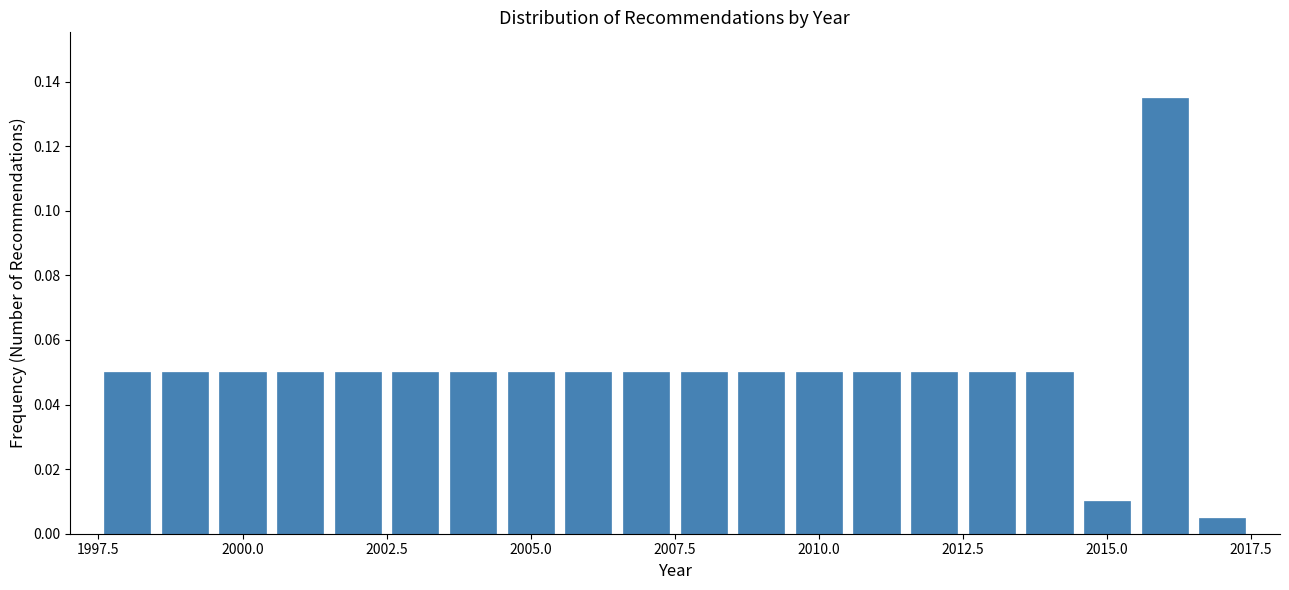

Read against the x-axis, roughly where is the centre of the tallest bar?

2016.0